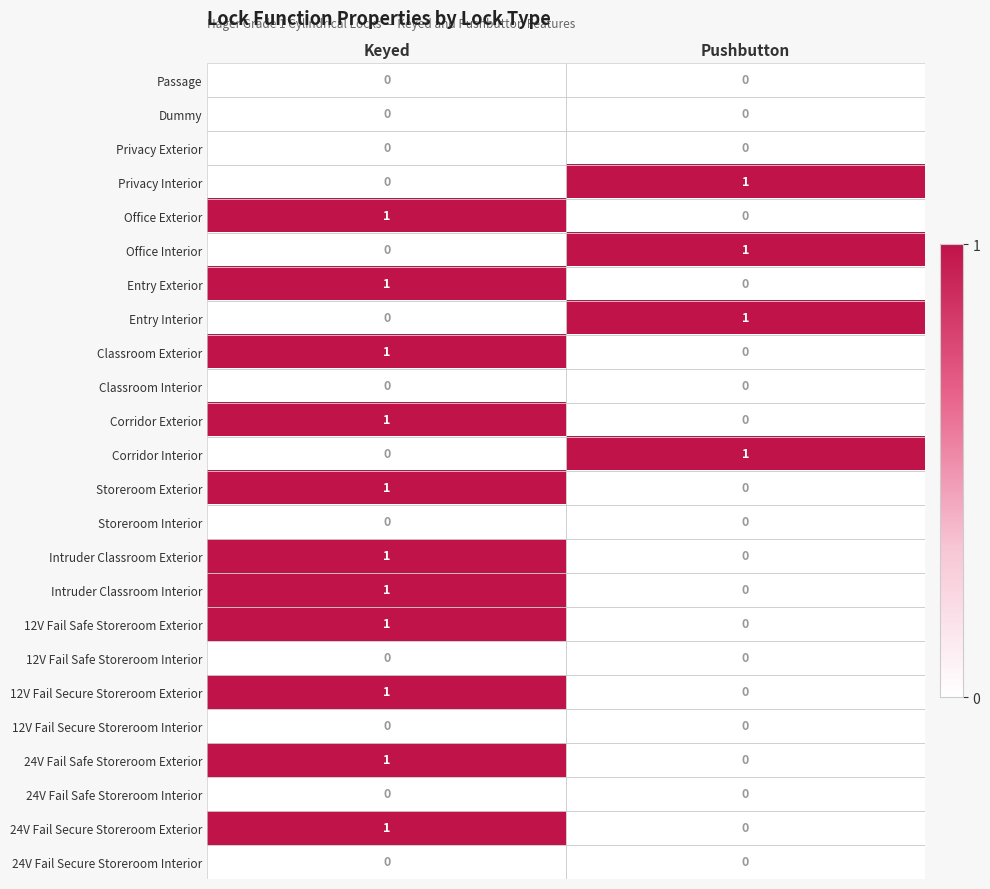

The 12V Fail Safe Storeroom Interior series shows 0 at Pushbutton. True or false?

True